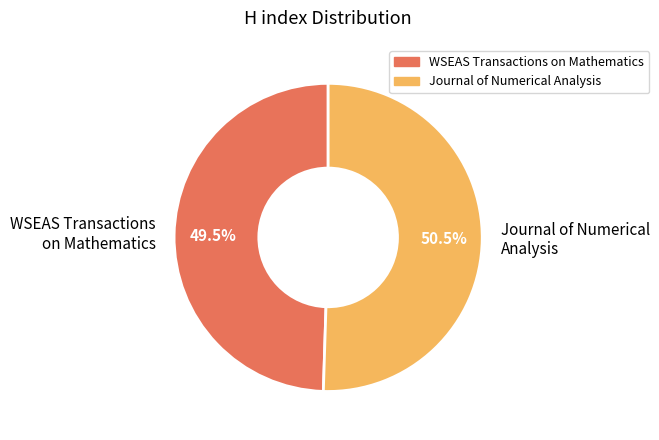

What is the ratio of the value at WSEAS Transactions on Mathematics to the value at Journal of Numerical Analysis?

1.0